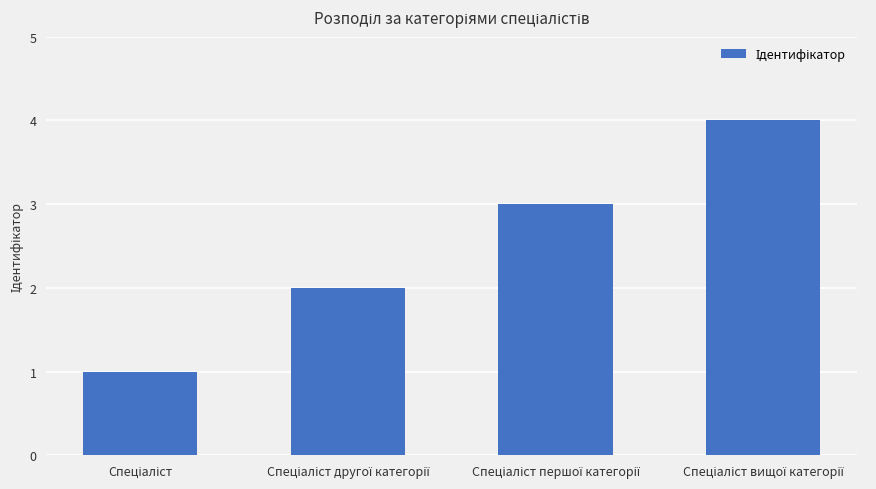

How many values are below 3?

2